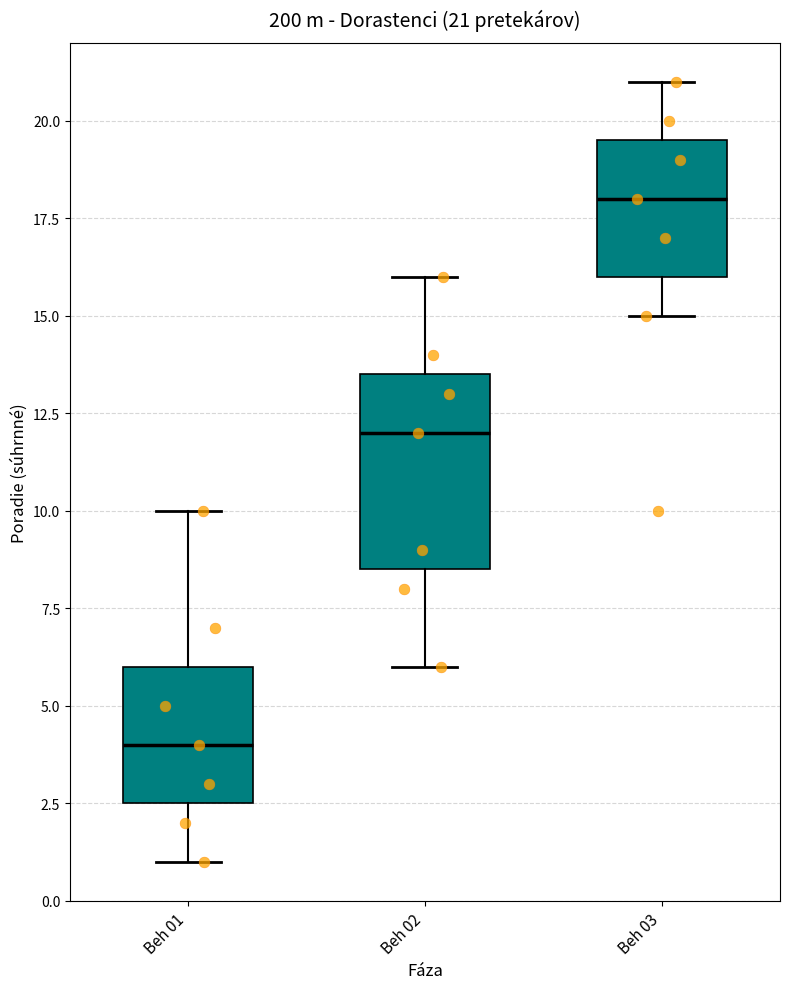

Which box is the tallest, from its lower edge to its upper edge?

Beh 02